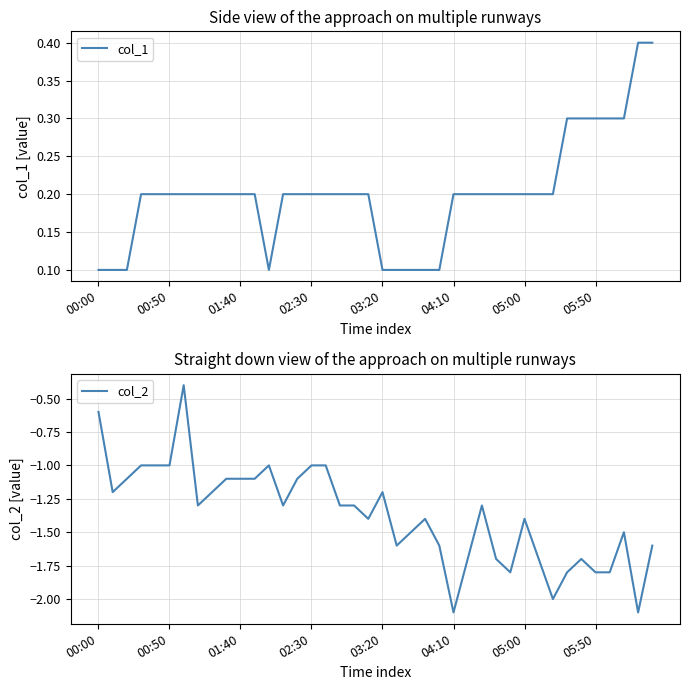

Where does the col_2 series first go above -1?

00:00